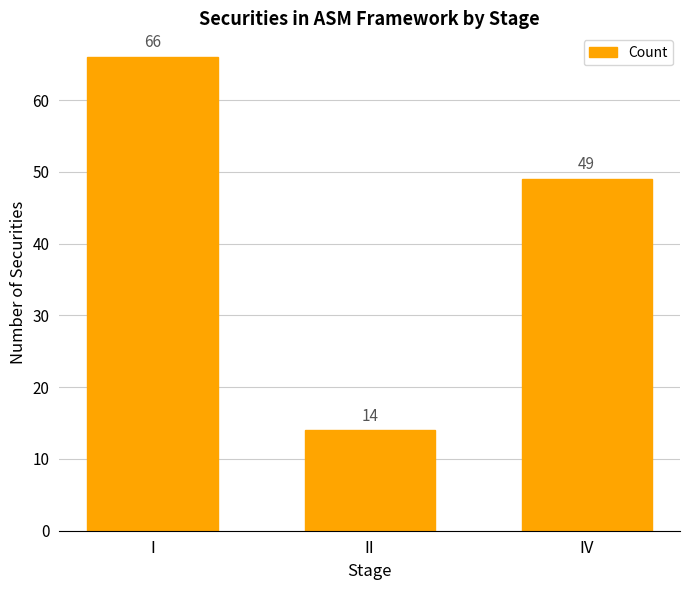

List the labels in order of value, largest first.

I, IV, II